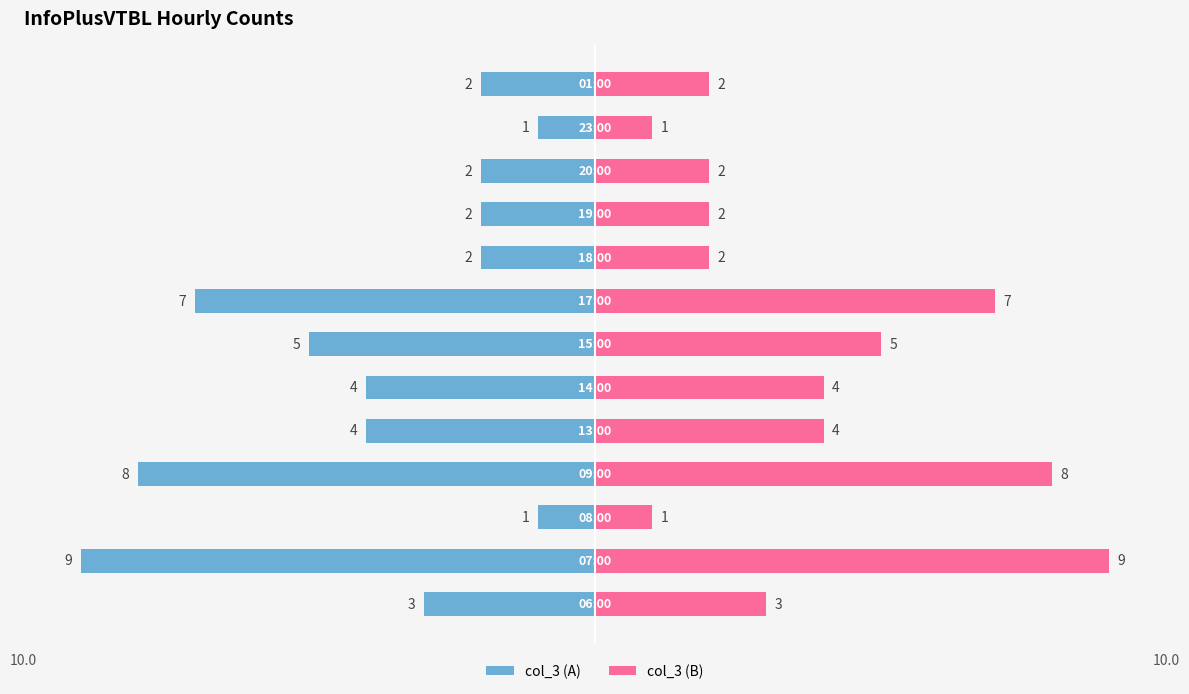

How many categories are shown in the chart?

13